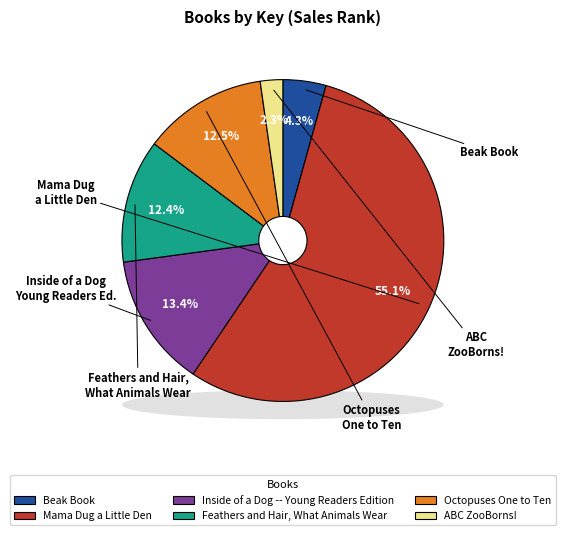

What percentage is the Inside of a Dog -- Young Readers Edition slice, to the nearest percent?

13%